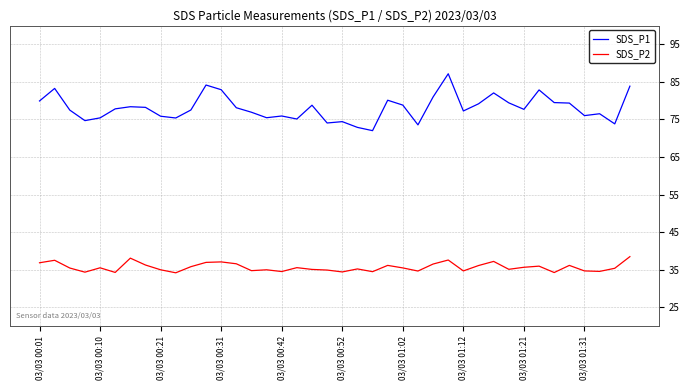

What is the minimum value for SDS_P1?

72.0